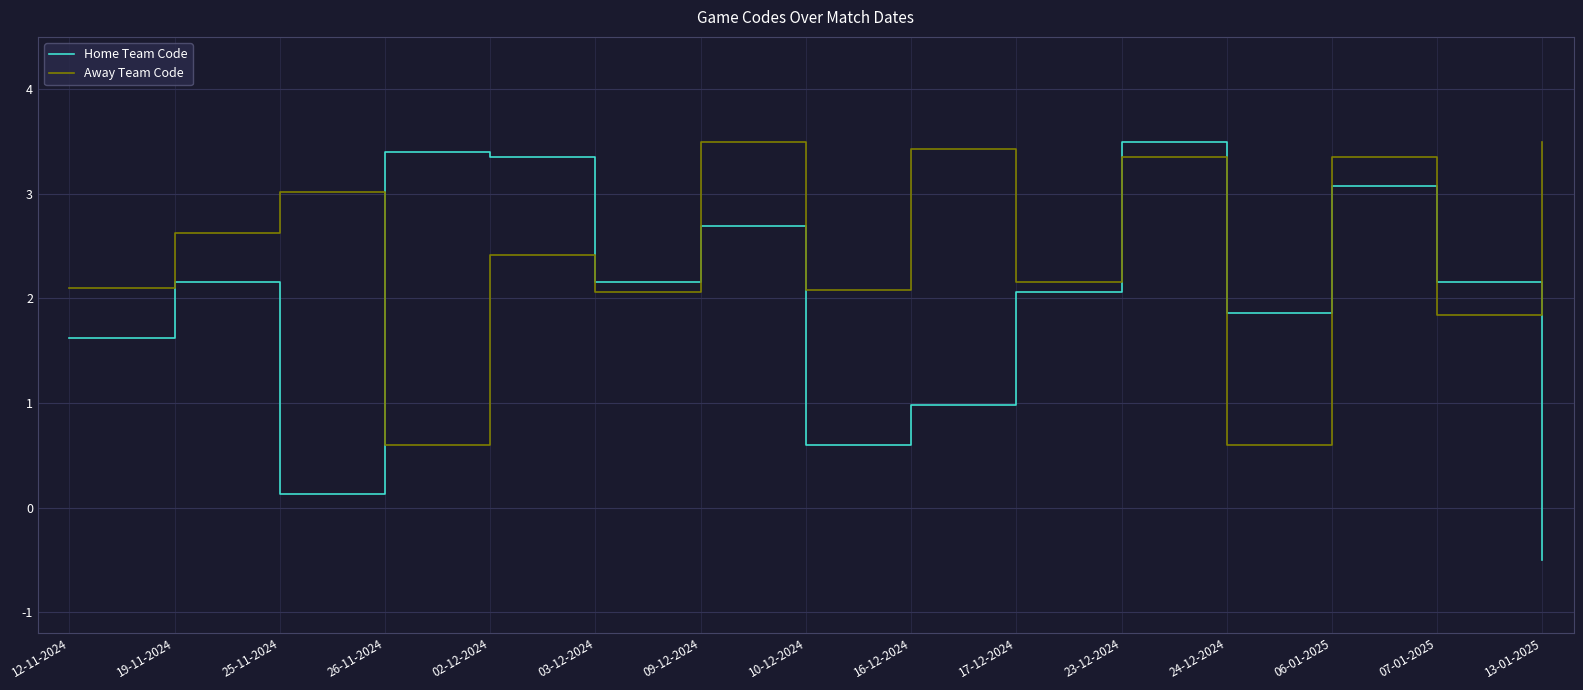

Which series ends up on top after the final intersection of Away Team Code and Home Team Code?

Away Team Code